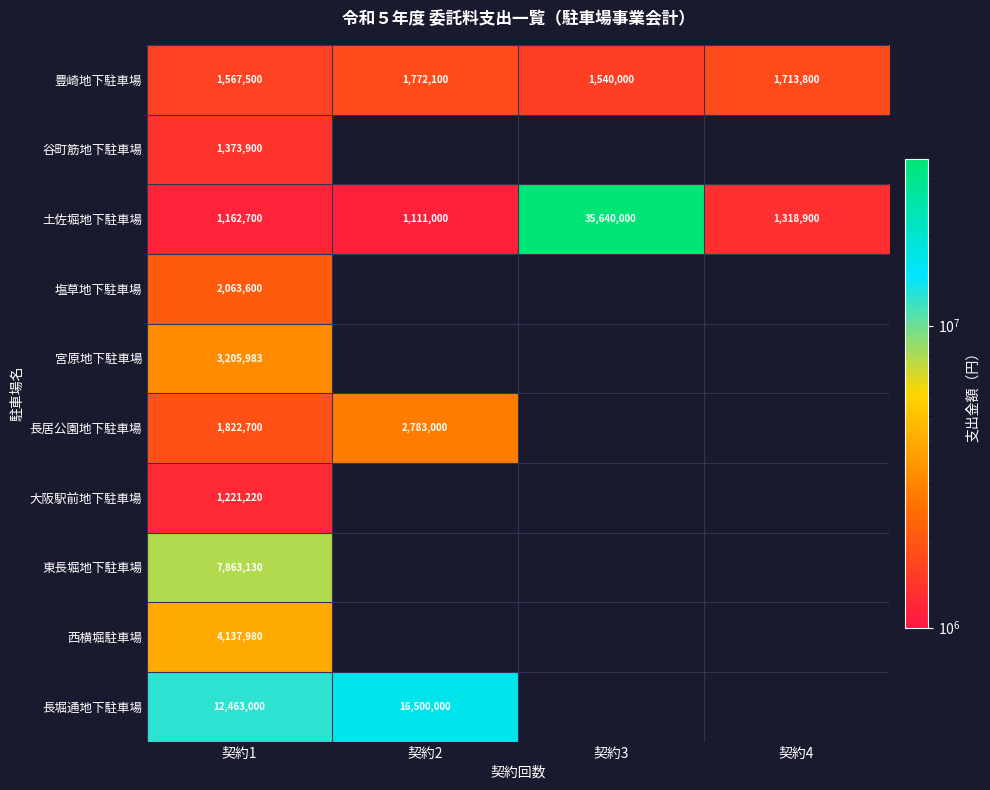

True or false: 長居公園地下駐車場 has a value of 840448 at 契約1.

False